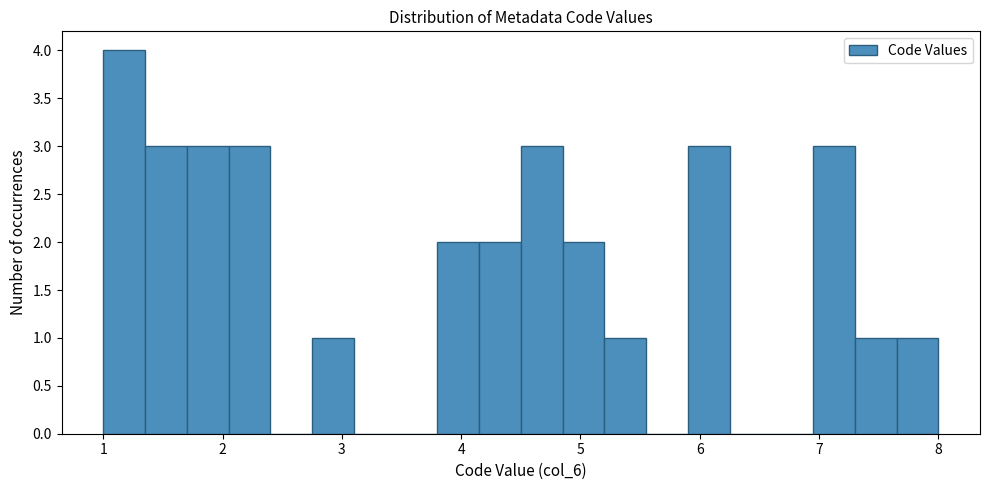

Around what value on the x-axis is the tallest bar? Give the approximate position of its centre, as read against the axis.

1.2